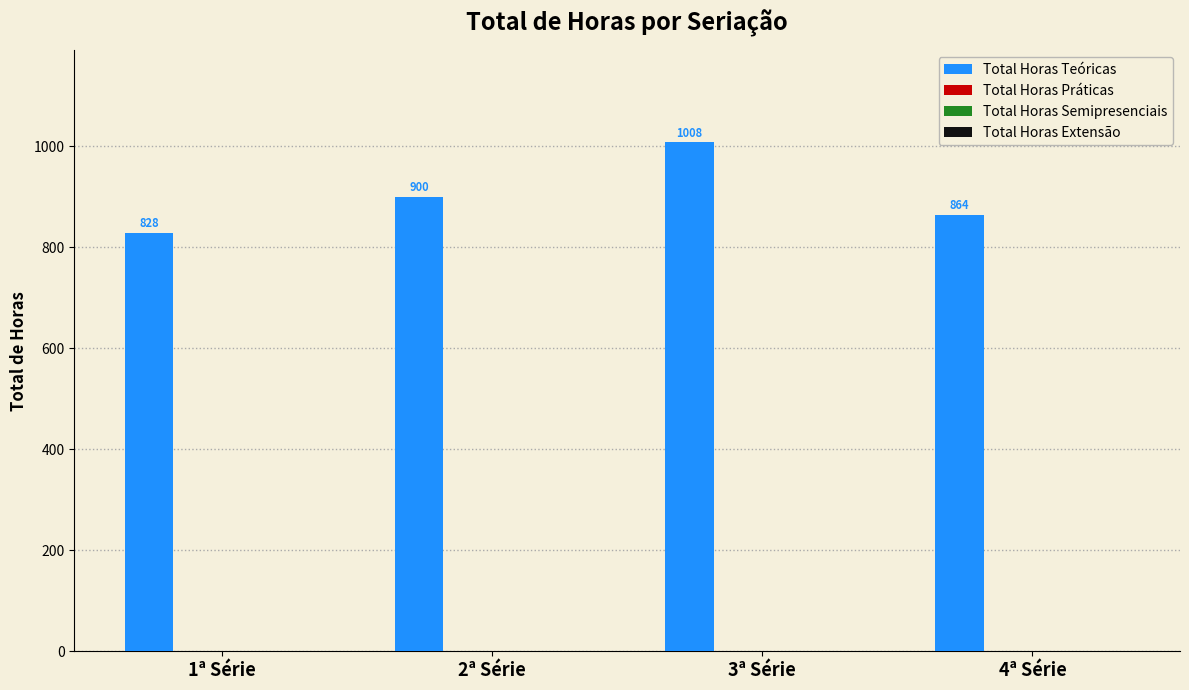

Reading left to right, extract all data points from this chart.

828	900	1008	864